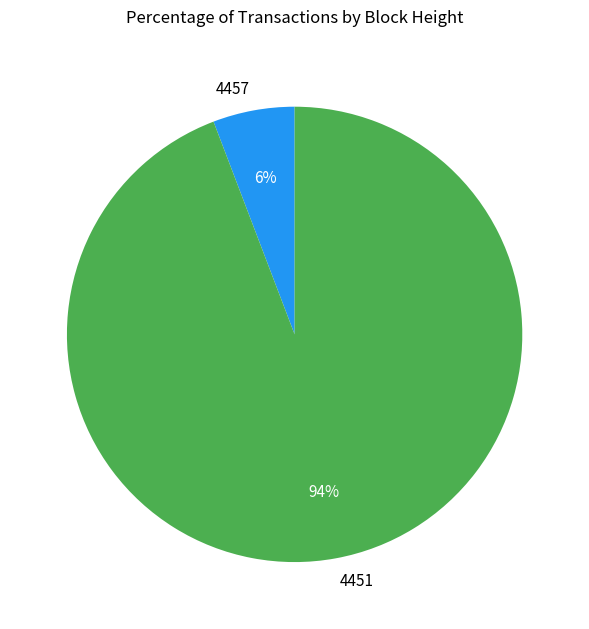

What percentage is the 4451 slice, to the nearest percent?

94%